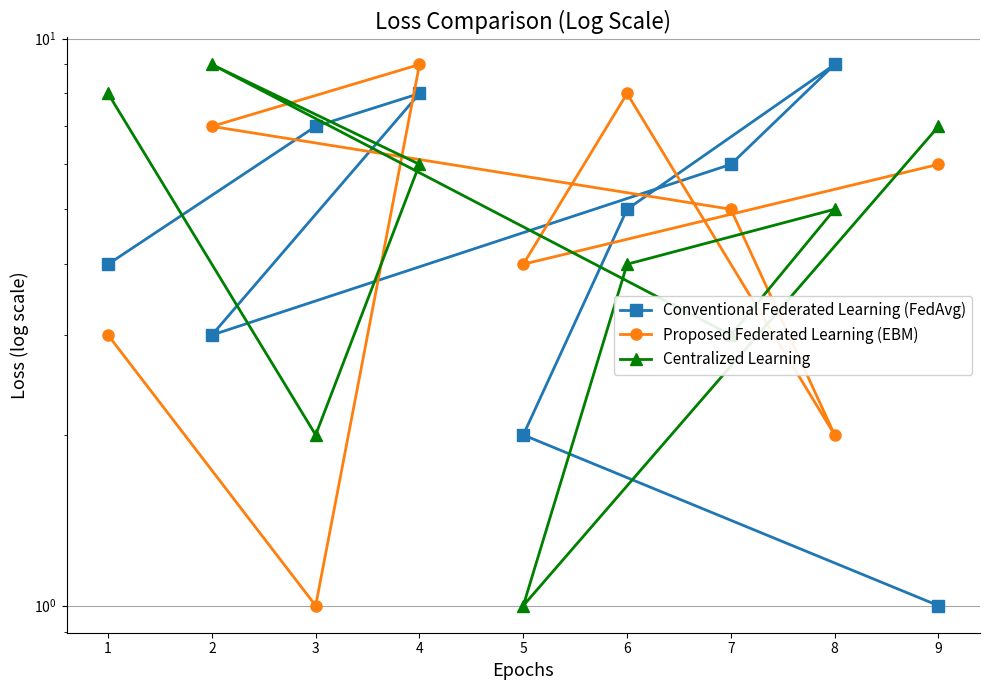

What is the sum of all Centralized Learning values?

45